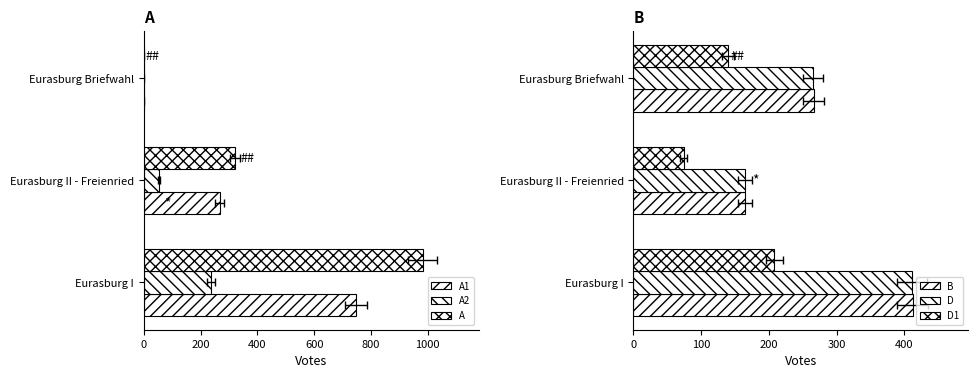

Reading left to right, transcribe all the data shown in this chart.

A1: 747	267	0
A2: 236	53	0
A: 983	320	0
B: 412	165	266
D: 411	165	265
D1: 208	74	139